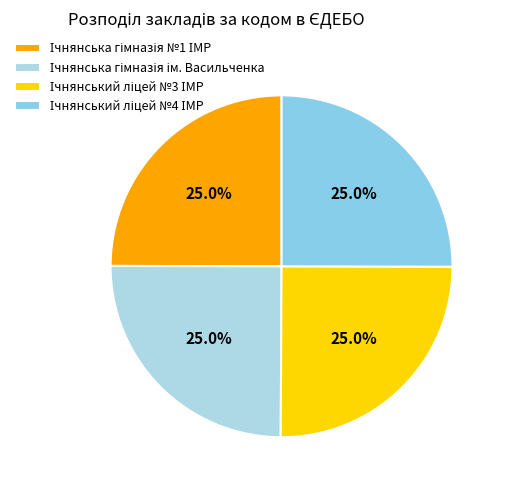

What percentage is the Ічнянська гімназія №1 ІМР slice, to the nearest percent?

25%